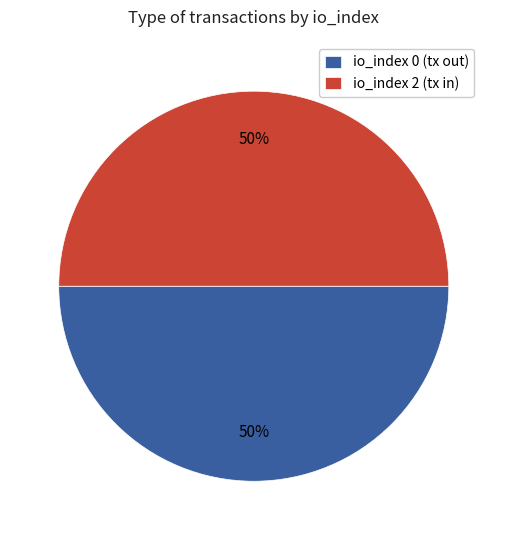

To the nearest percent, what is the combined percentage of io_index 0 (tx out) and io_index 2 (tx in)?

100%